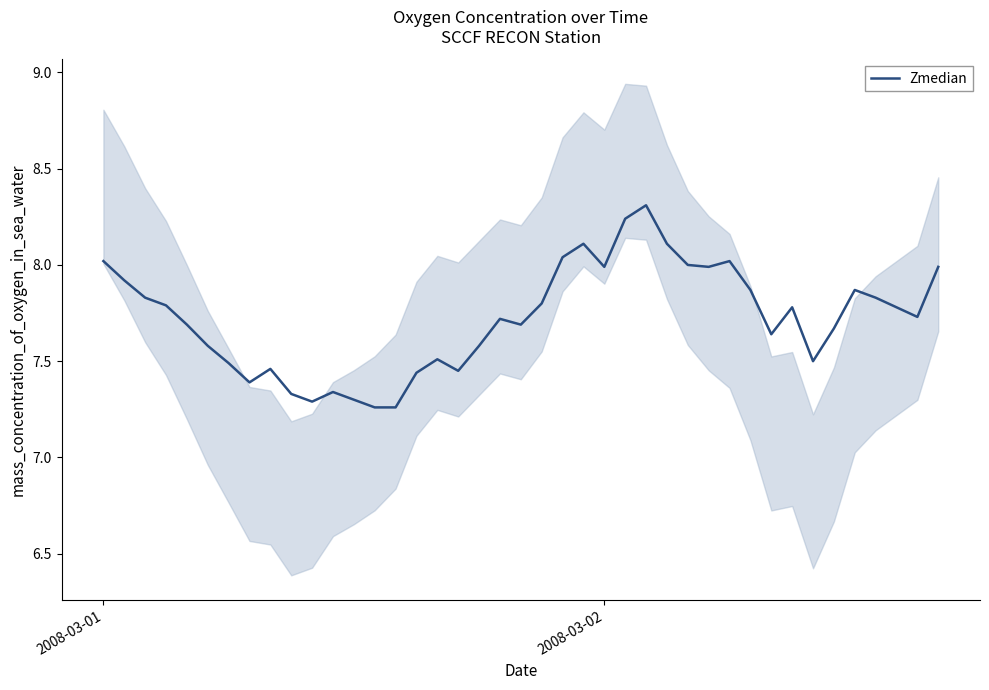

The value at 2008-03-02 is 13.6. True or false?

False